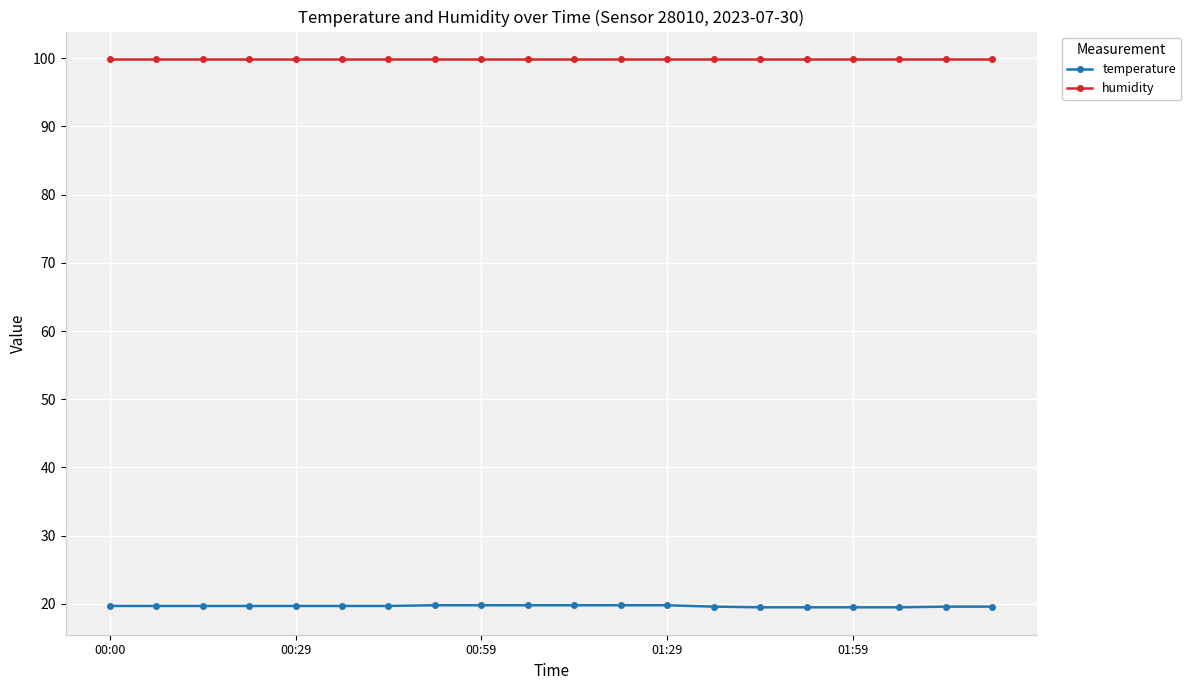

List the series in order of their overall mean, lowest first.

temperature, humidity